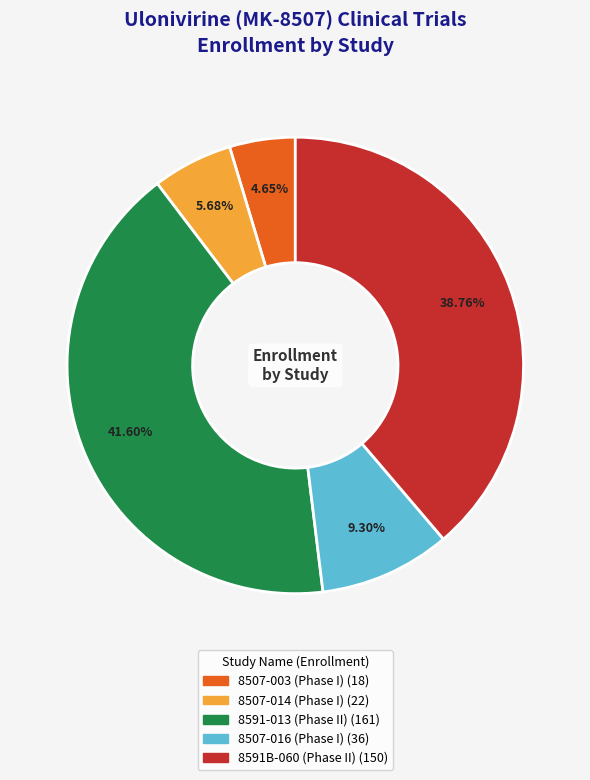

Is there a majority slice in this chart?

No